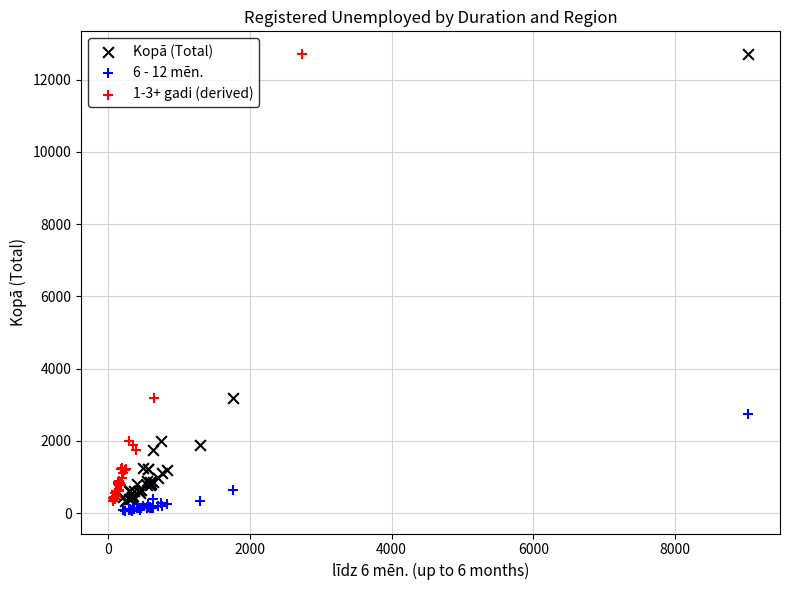

Which series reaches the minimum Y coordinate?

6 - 12 mēn.